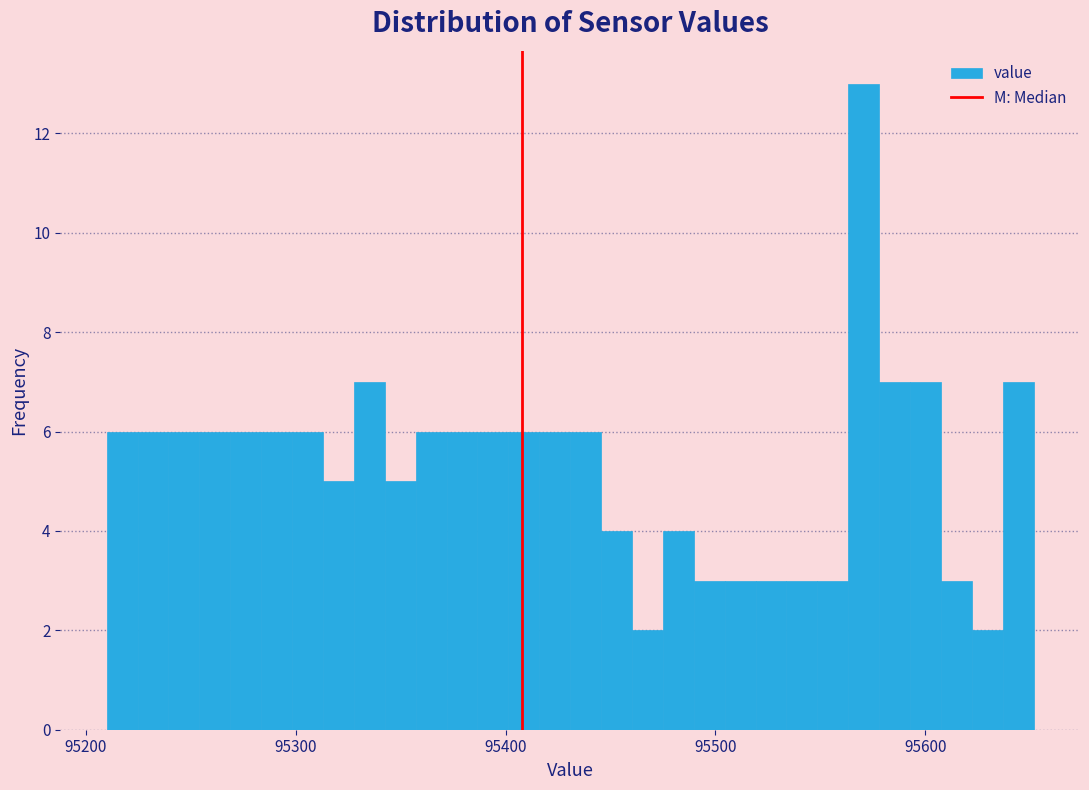

Around what value on the x-axis is the tallest bar? Give the approximate position of its centre, as read against the axis.

95570